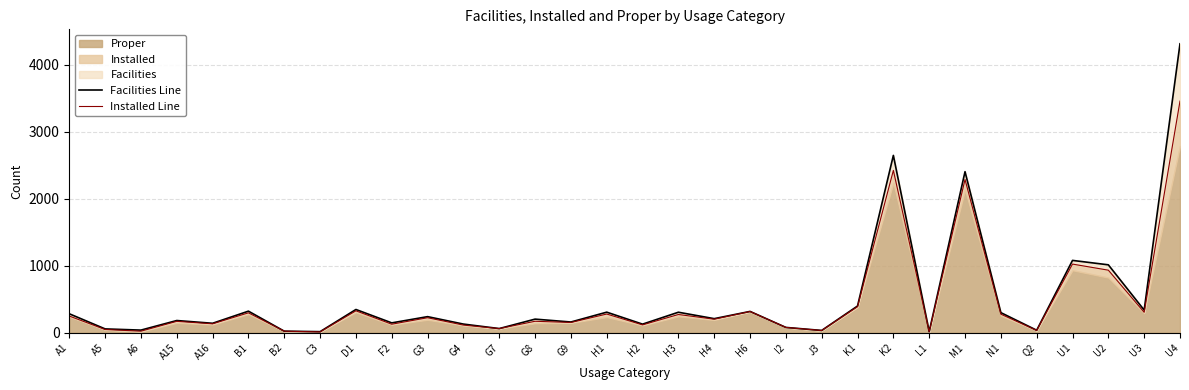

At how many categories does at least one series exceed 371?

6